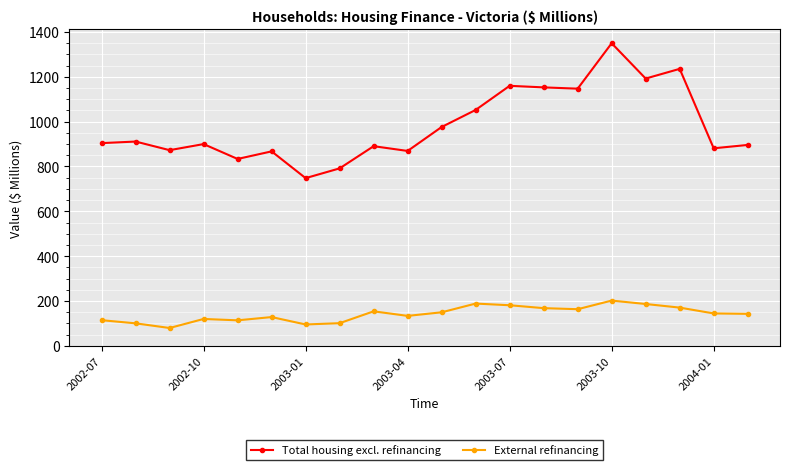

What is the minimum value shown in the chart?

79.9